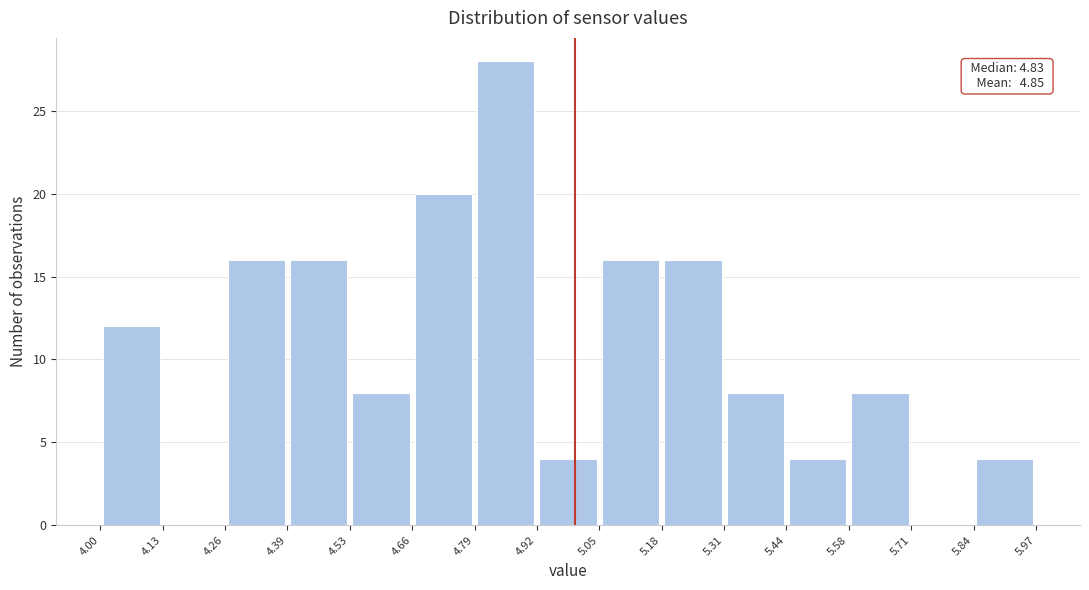

Which range on the x-axis has the tallest bar?

4.79 to 4.92